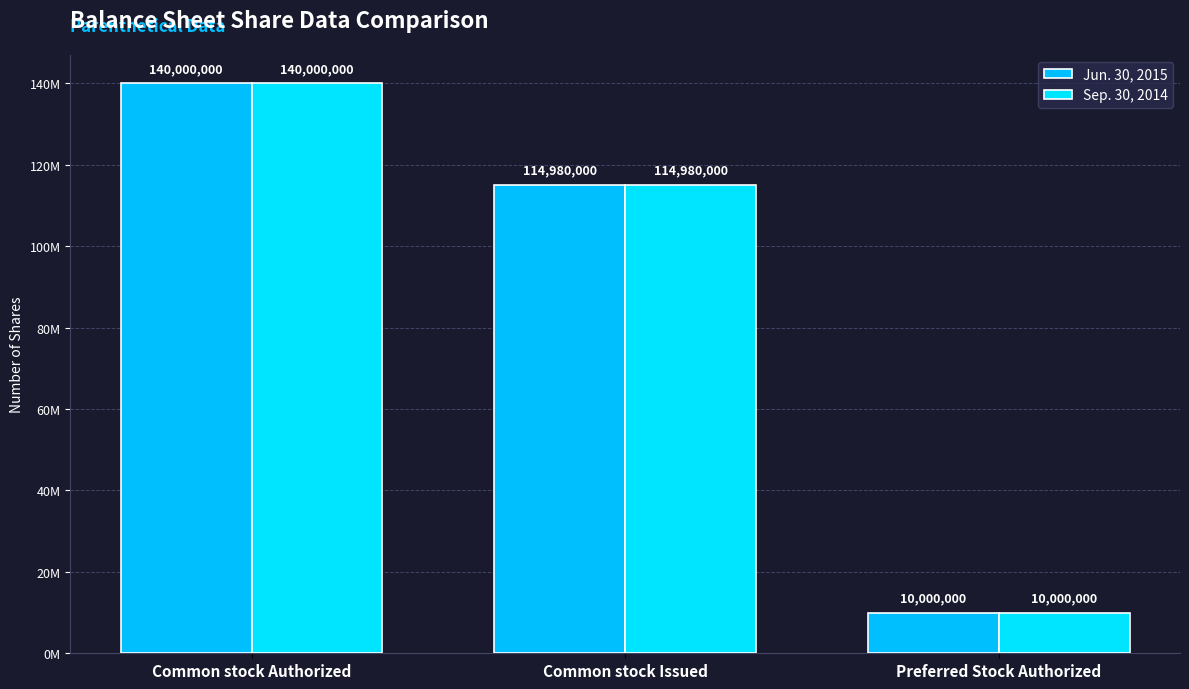

Are the bars horizontal?

No